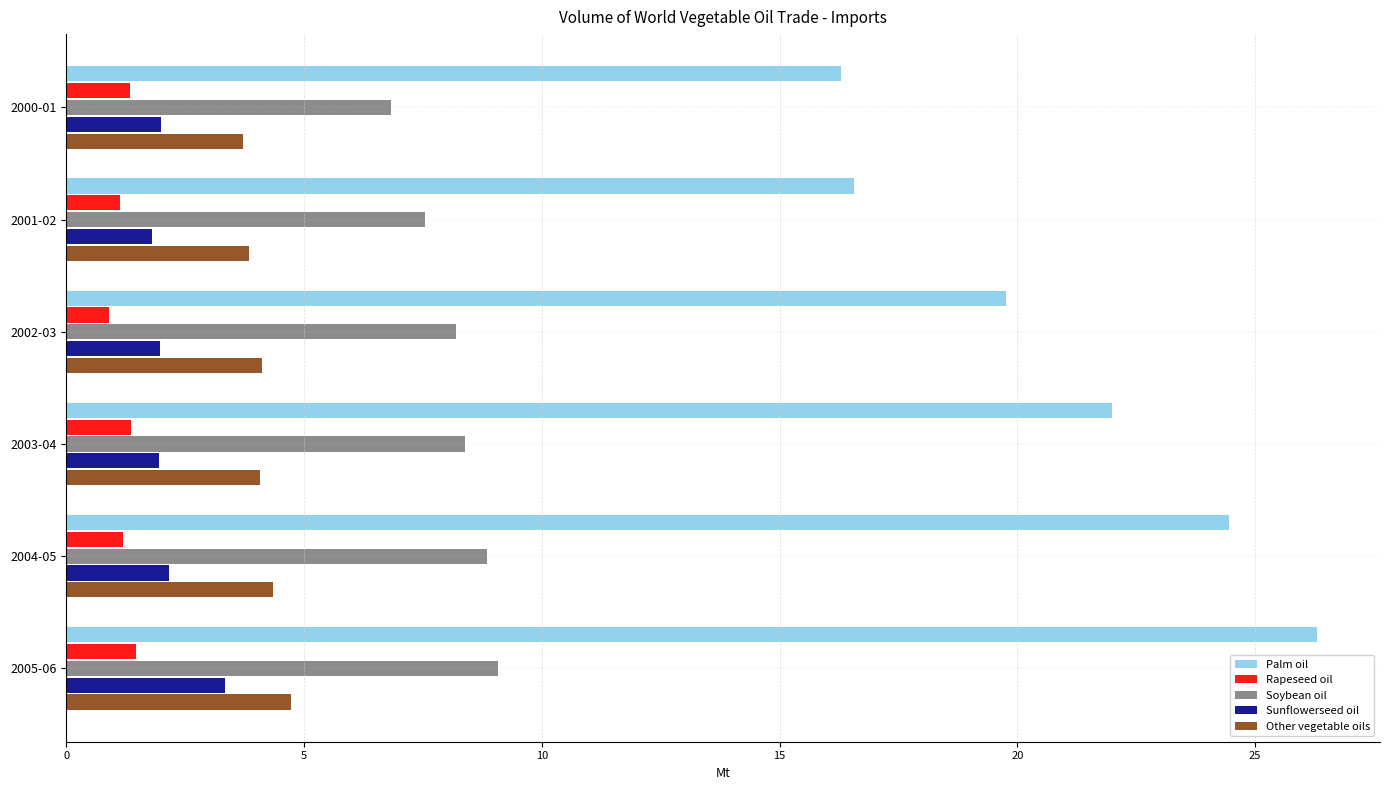

How many data points in Soybean oil are less than 8?

2